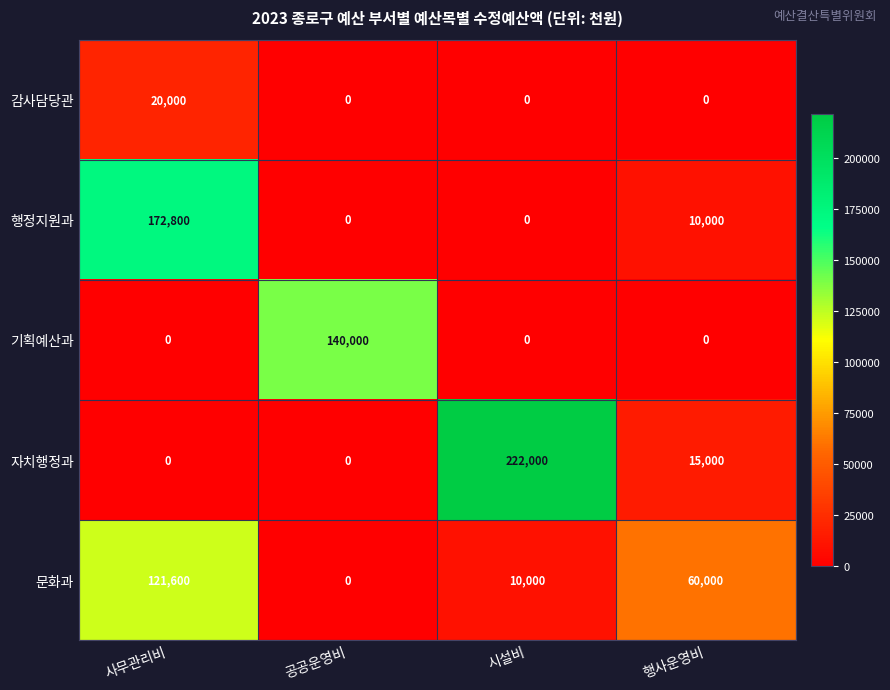

At which label does 문화과 first exceed 60000?

사무관리비